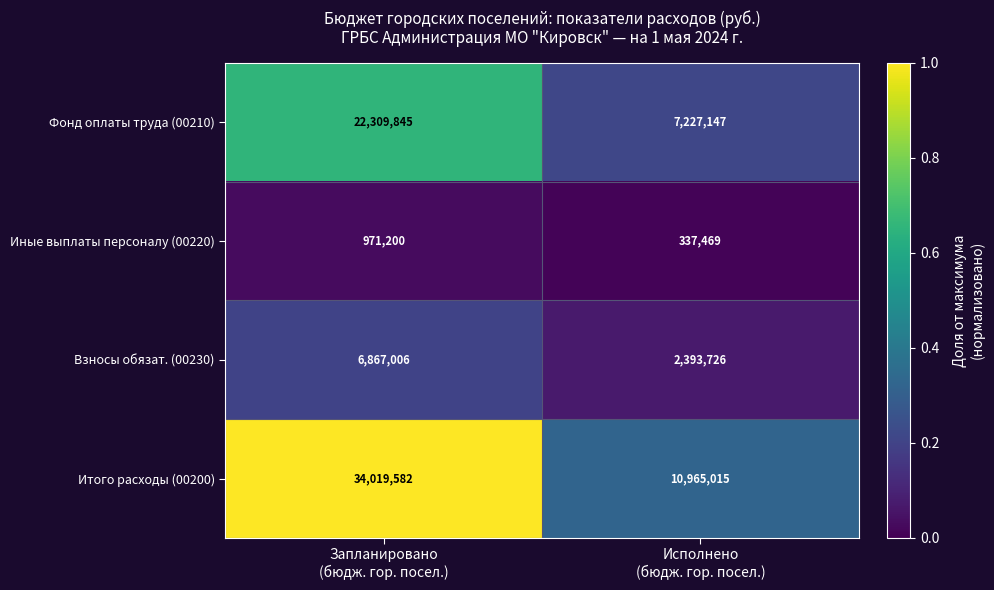

Reading left to right, transcribe all the data shown in this chart.

Фонд оплаты труда (00210): 22309845	7227147
Иные выплаты персоналу (00220): 971200	337469
Взносы обязат. (00230): 6867006	2393726
Итого расходы (00200): 34019582	10965015